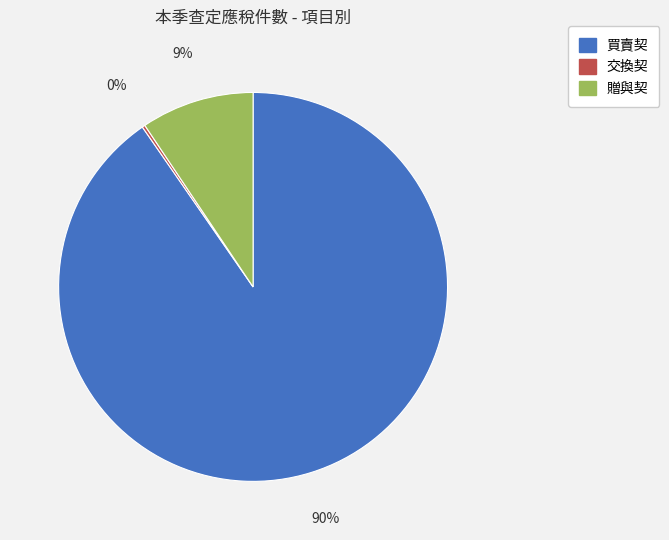

To the nearest percent, what is the average slice percentage?

33%